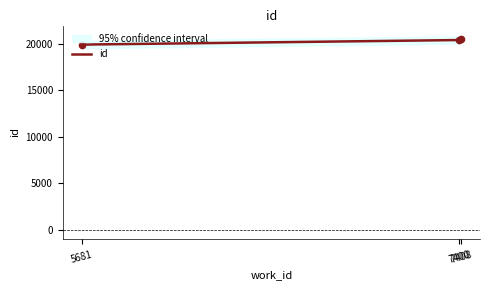

What is the change in value from 5681 to 7408?

+603